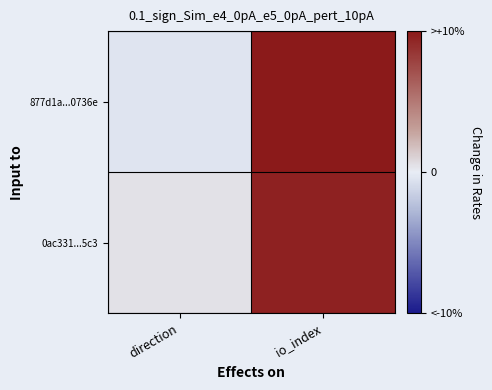

Rank the series by their maximum value, from highest to lowest.

877d1a...0736e, 0ac331...5c3